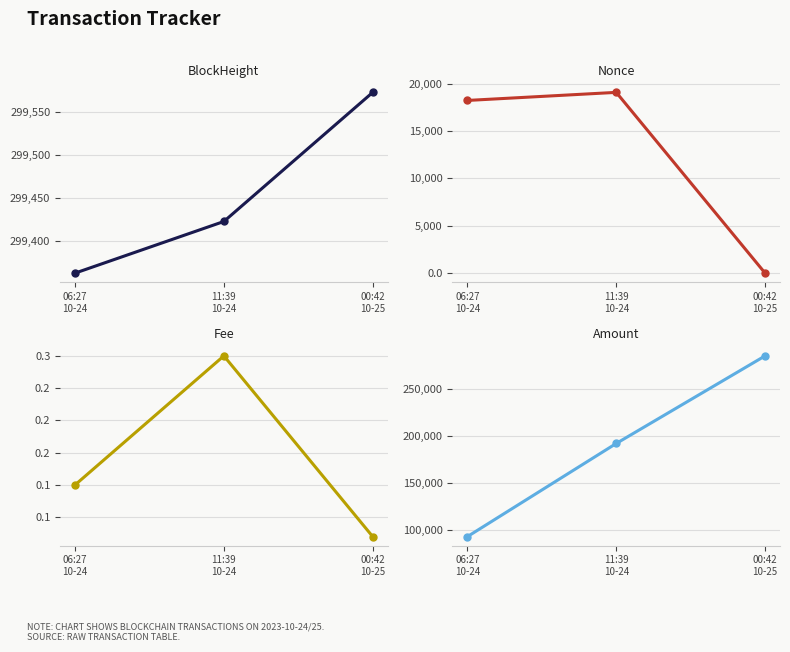

At which category is the sum across all series the highest?

00:42
10-25